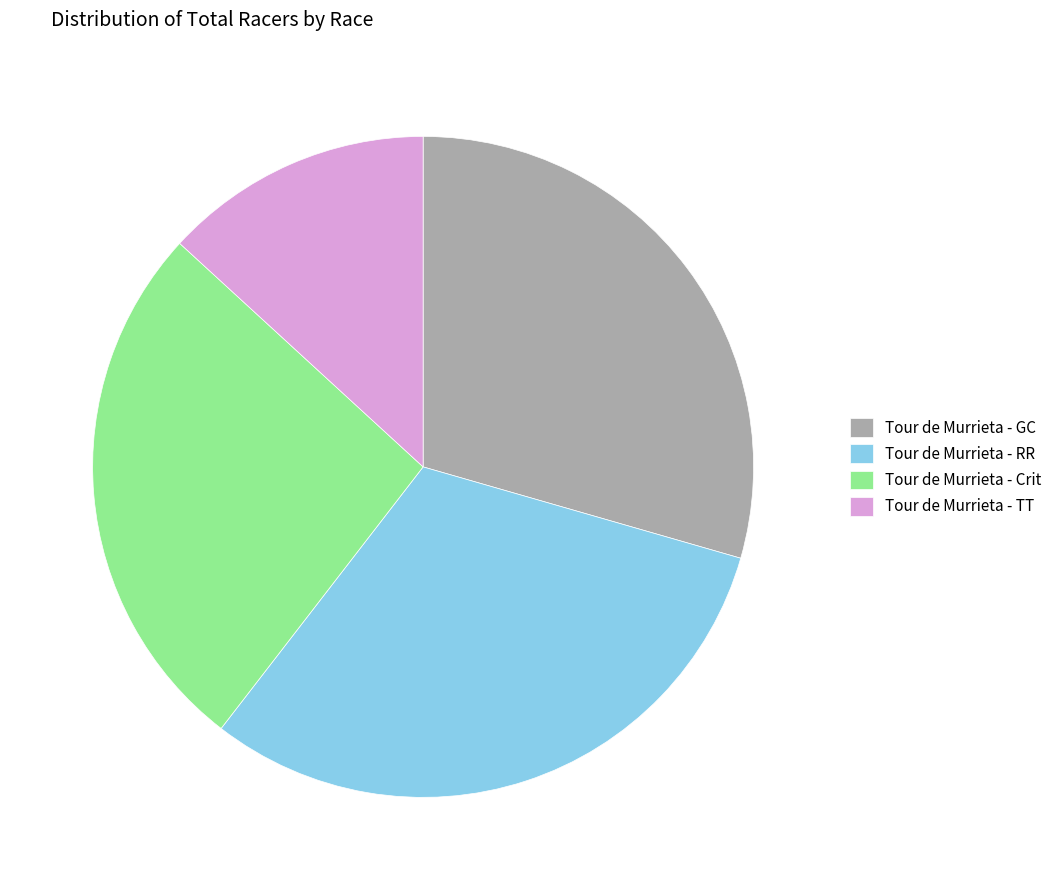

What is the ratio of the value at Tour de Murrieta - TT to the value at Tour de Murrieta - Crit?

0.5